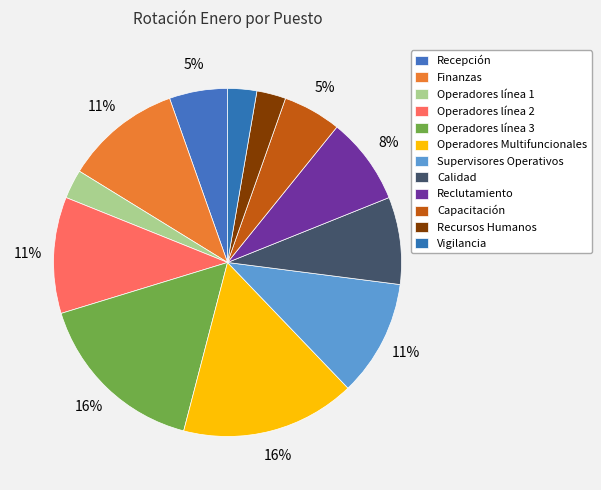

How many segments does this pie chart have?

12